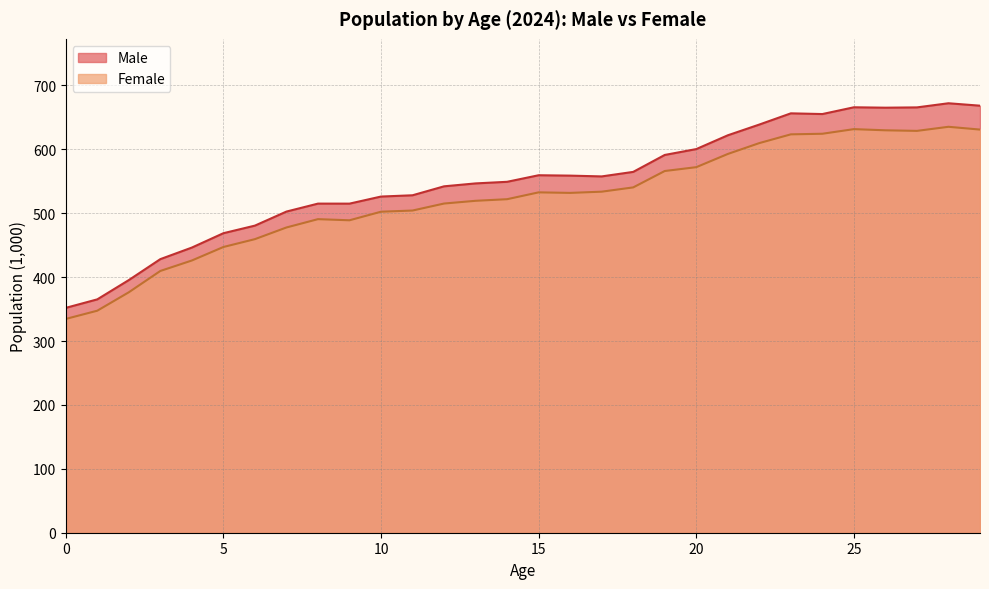

What are all the series names shown in the legend?

Male, Female